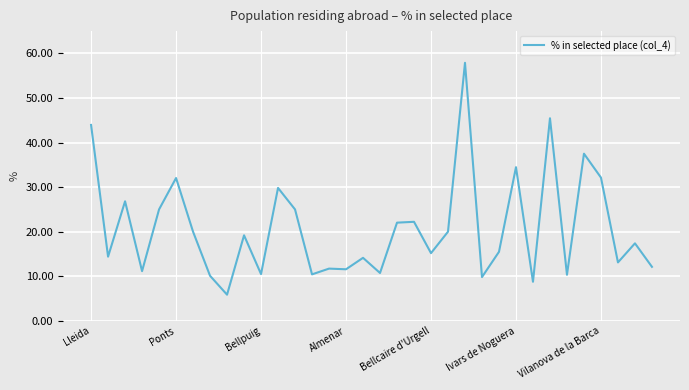

What is the maximum value shown in the chart?

57.9